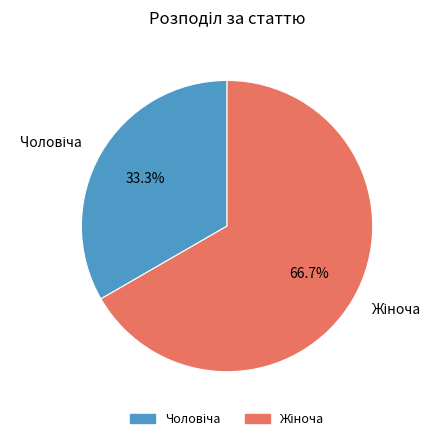

Is there a majority slice in this chart?

Yes